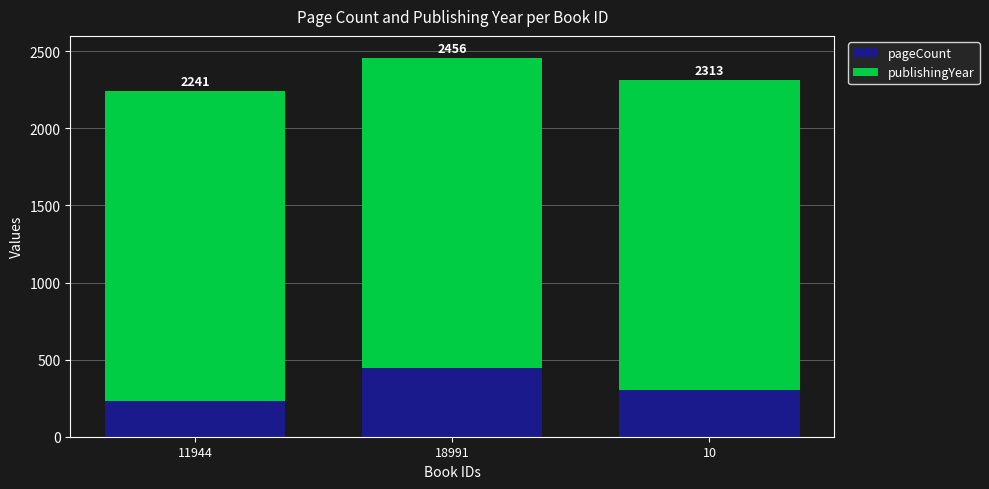

Does the chart contain stacked bars?

Yes